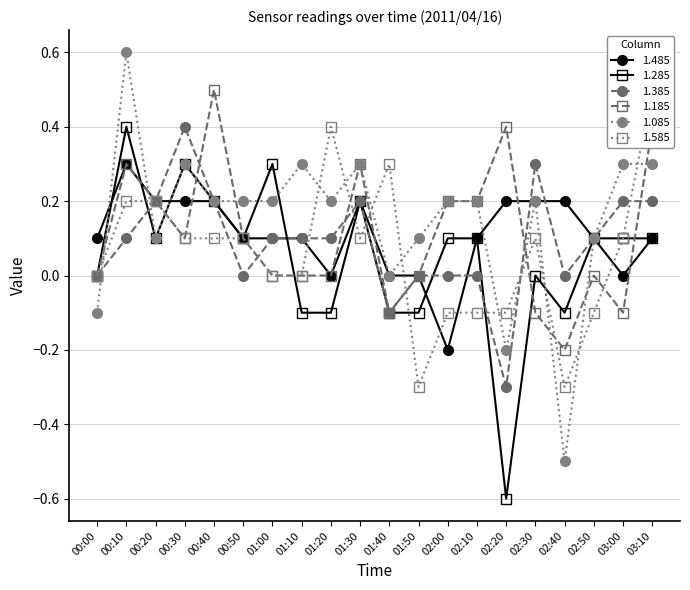

How many interior local valleys does the 1.185 series have?

4